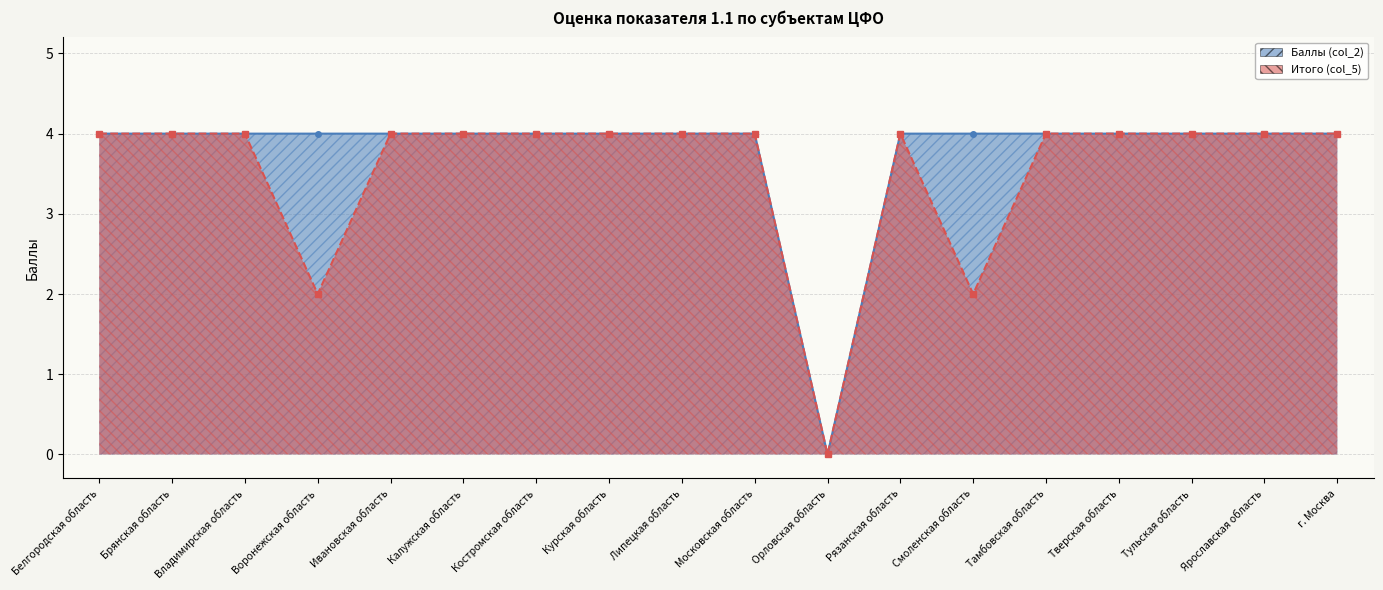

The Баллы (col_2) series shows 4 at Владимирская область. True or false?

True